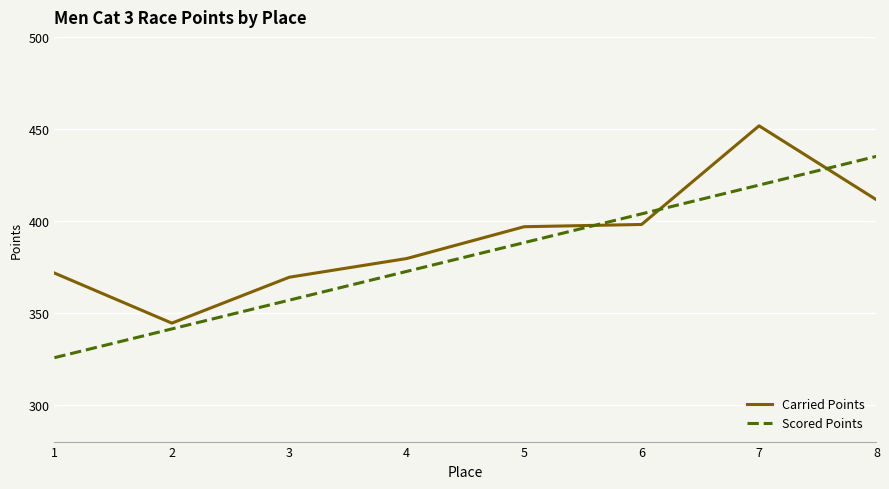

What is the maximum value for Scored Points?

435.1